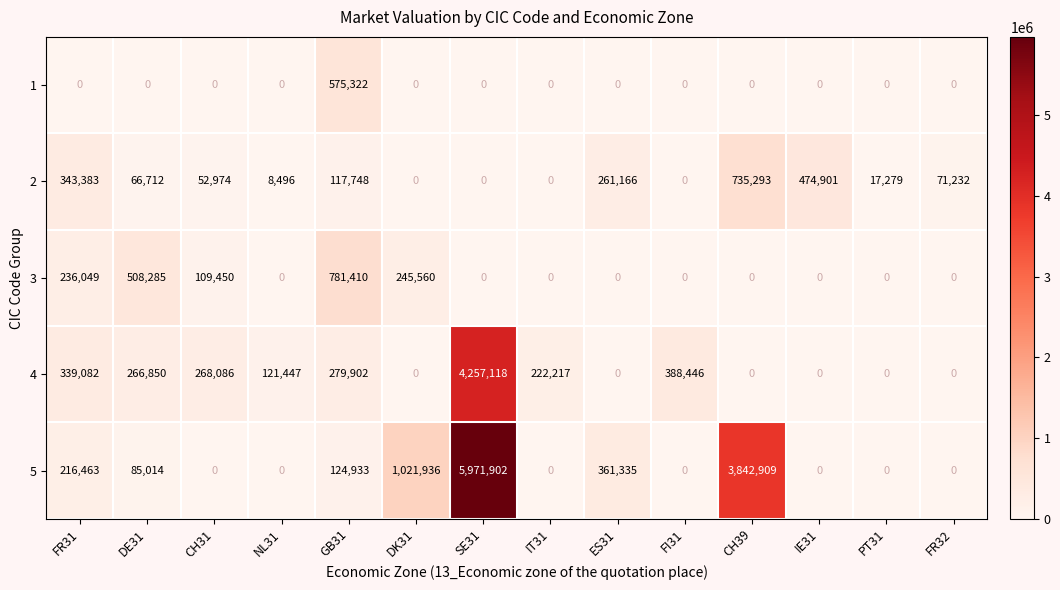

How many data points does each series have?

14